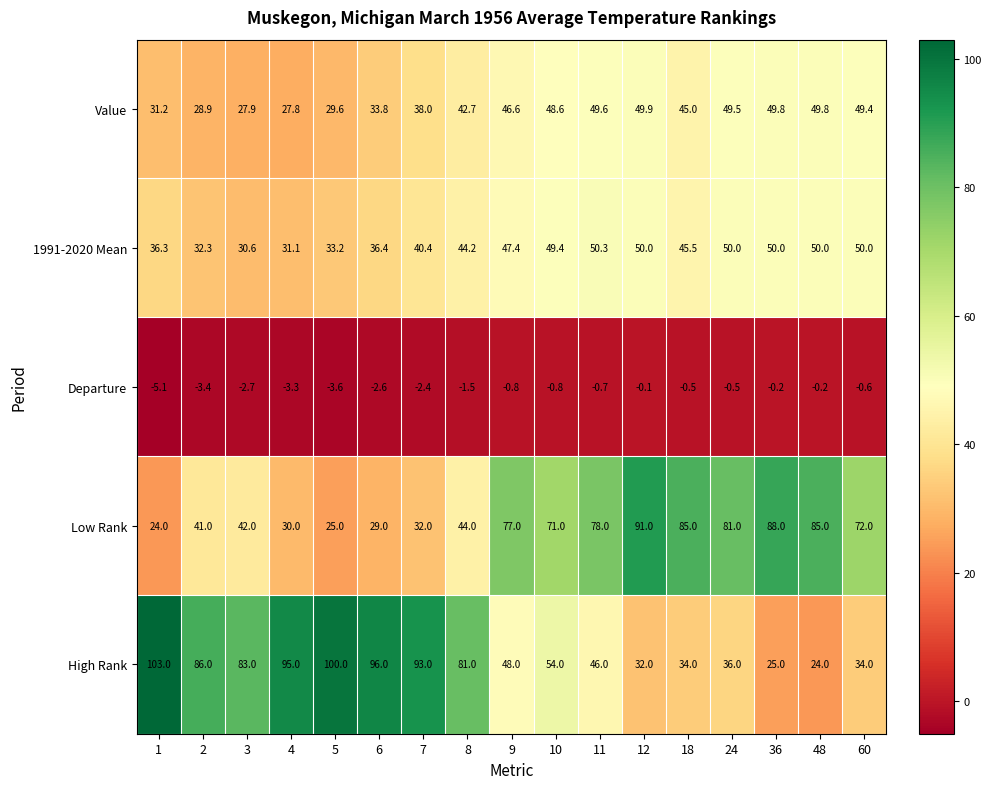

What is the difference between the Departure values at 48 and 24?

0.3